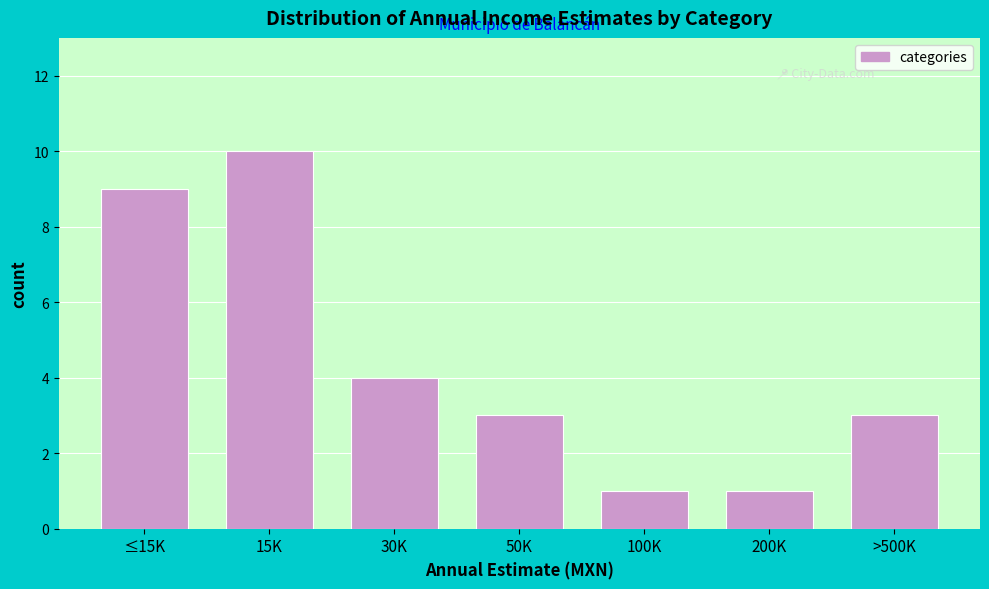

Reading left to right, transcribe all the data shown in this chart.

9	10	4	3	1	1	3